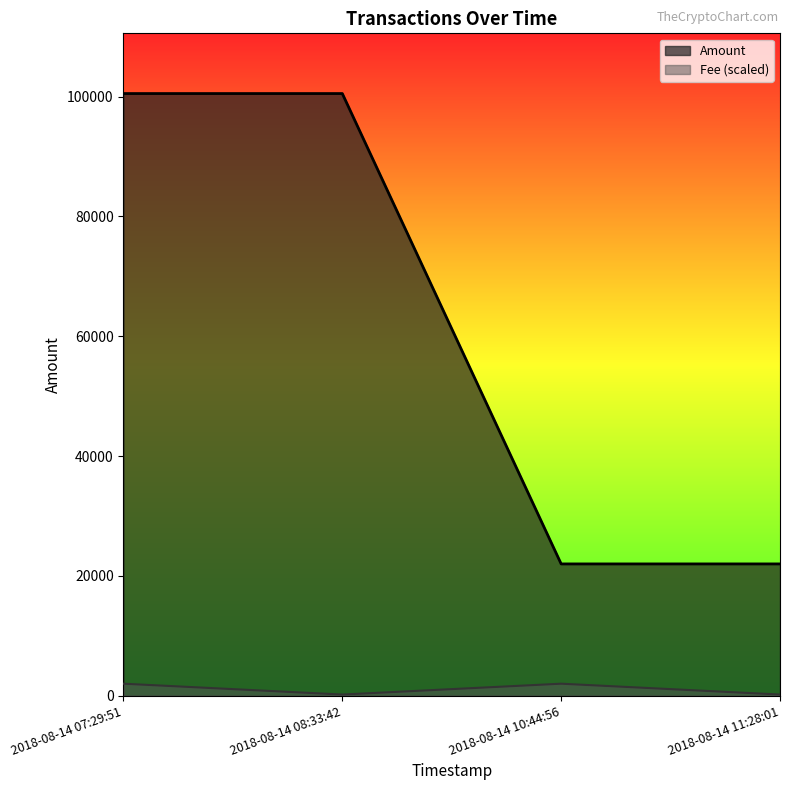

List the series in order of their overall mean, highest first.

Amount, Fee (scaled)